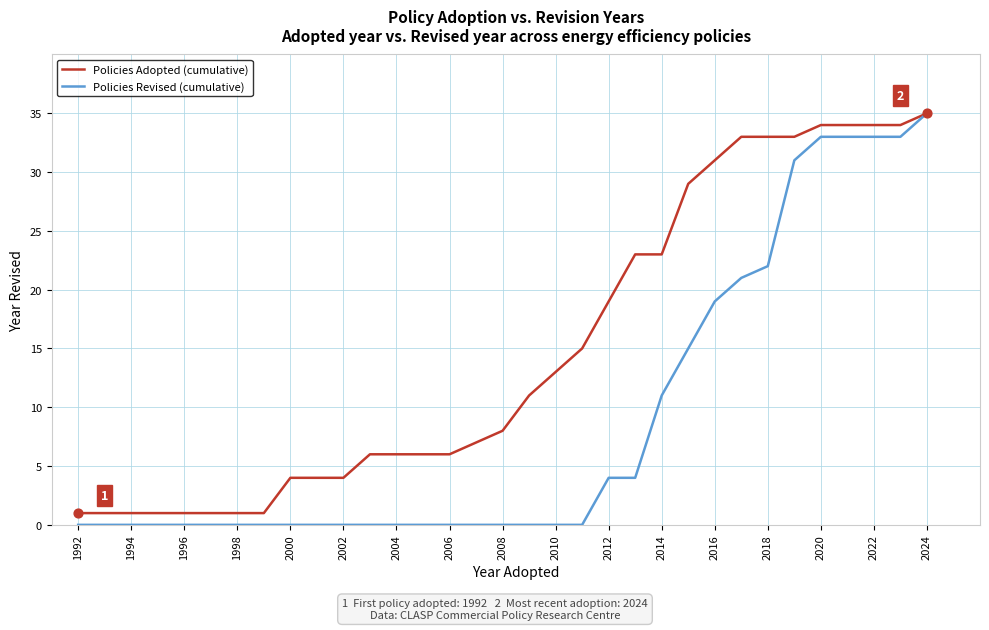

List the series in order of their overall mean, lowest first.

Policies Revised (cumulative), Policies Adopted (cumulative)